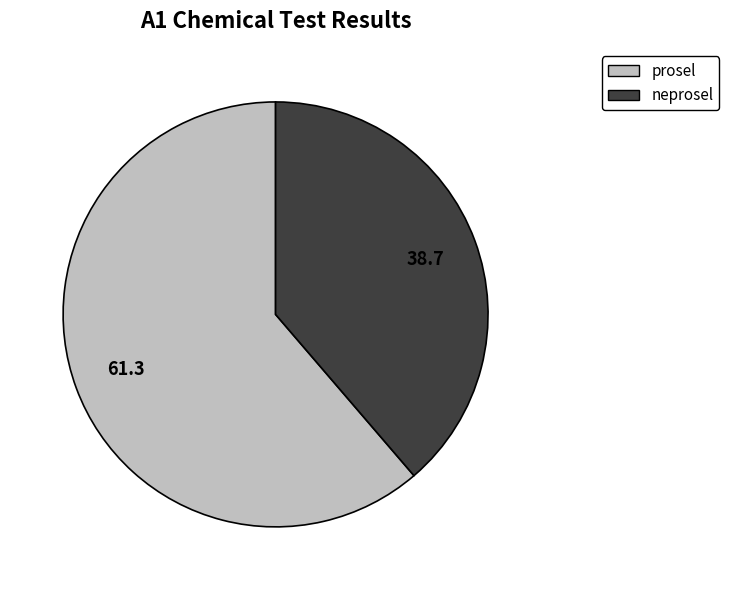

The prosel slice represents 61% of the pie. True or false?

True